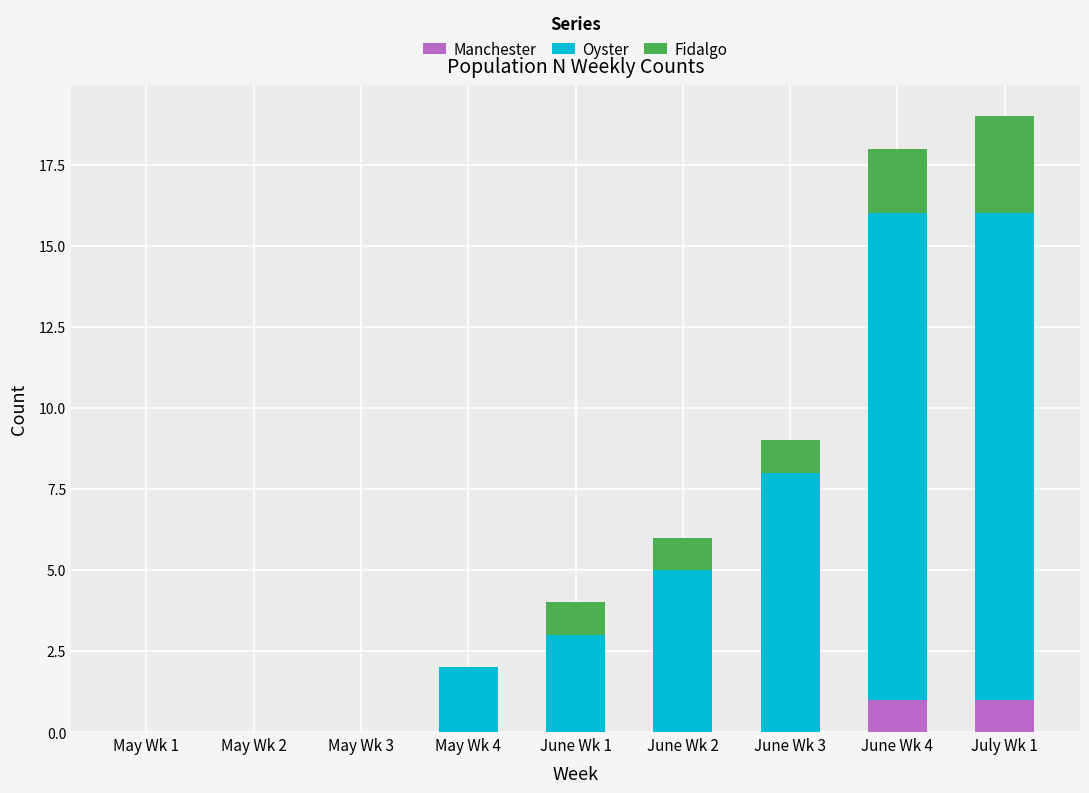

Is it true that Manchester equals 0 at May Wk 3?

True